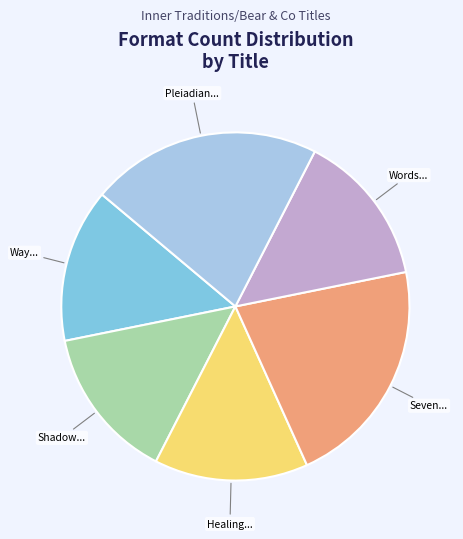

Does any single category account for the majority?

No